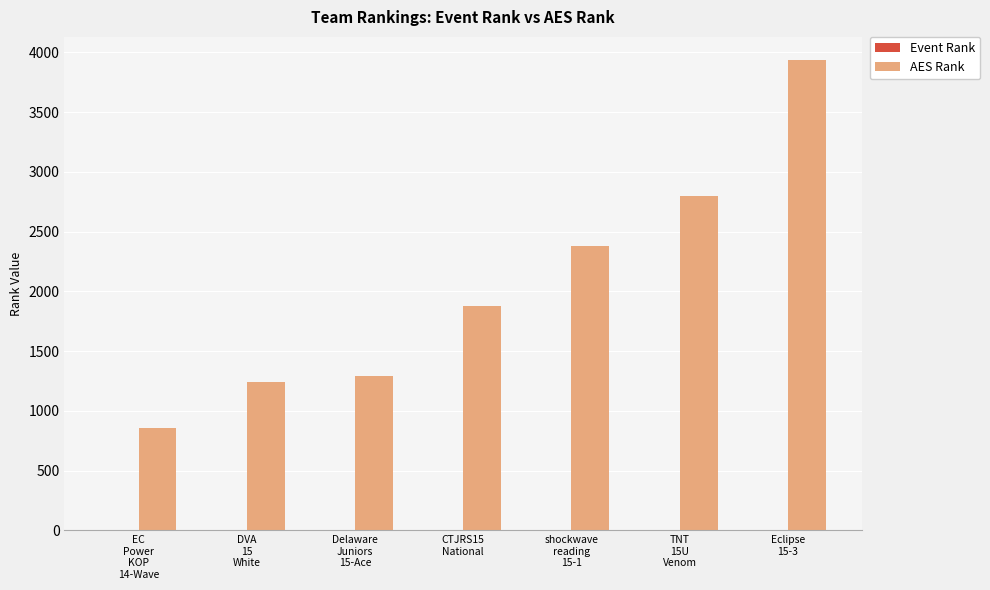

What is the maximum value shown in the chart?

3932